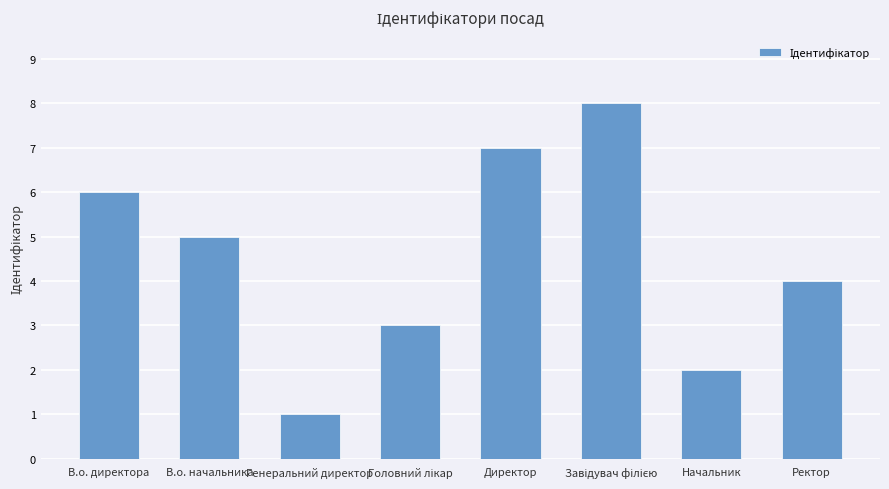

Count the number of data series in this chart.

1